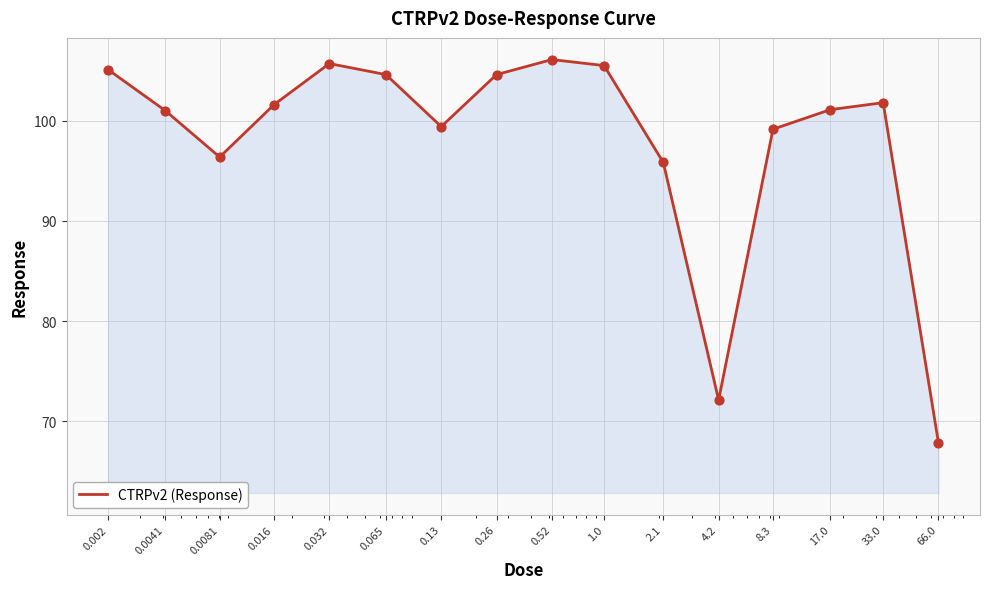

What is the greatest value displayed?

106.1